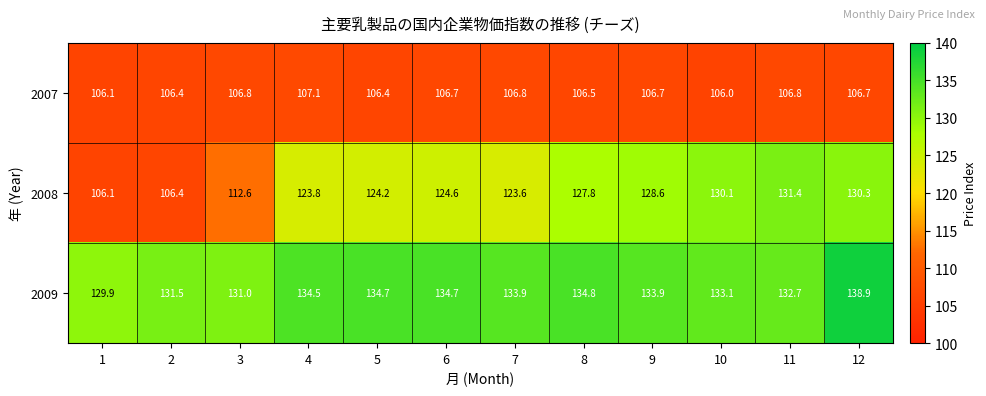

Which series changed the most between 6 and 12?

2008